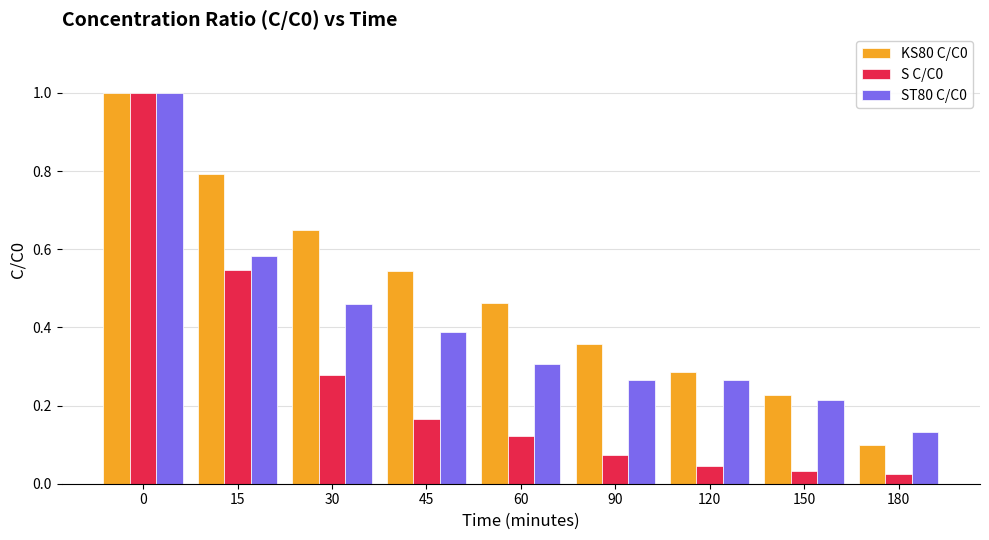

What is the maximum value for KS80 C/C0?

1.0